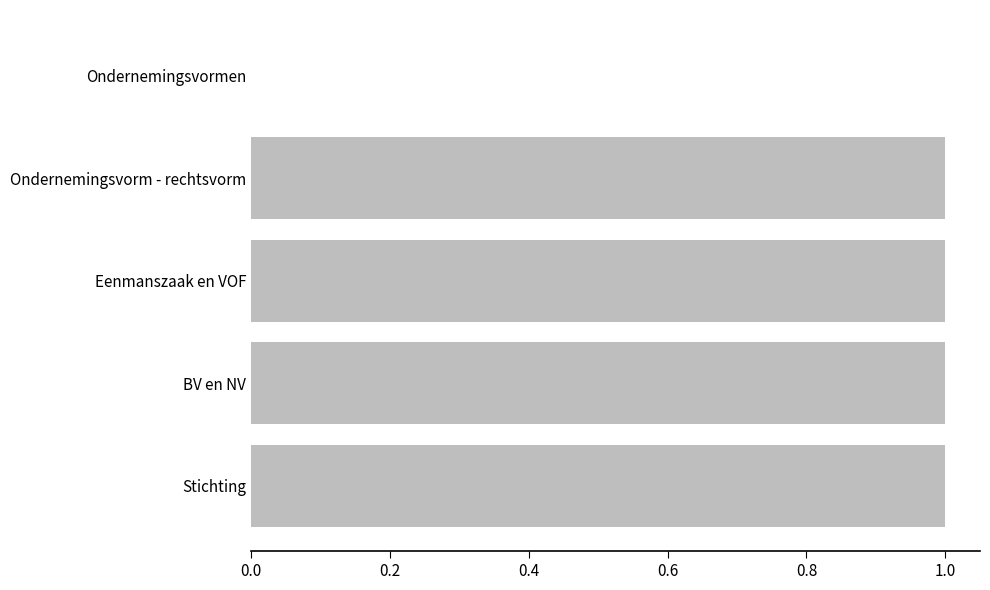

What is the change in value from Ondernemingsvormen to BV en NV?

+1.0